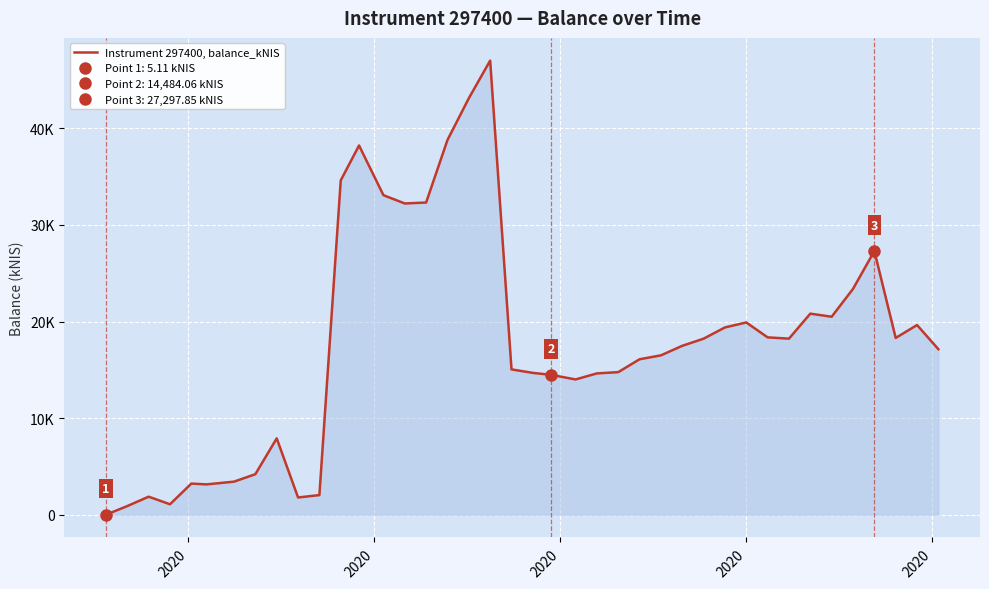

Where is the first local maximum?

2020